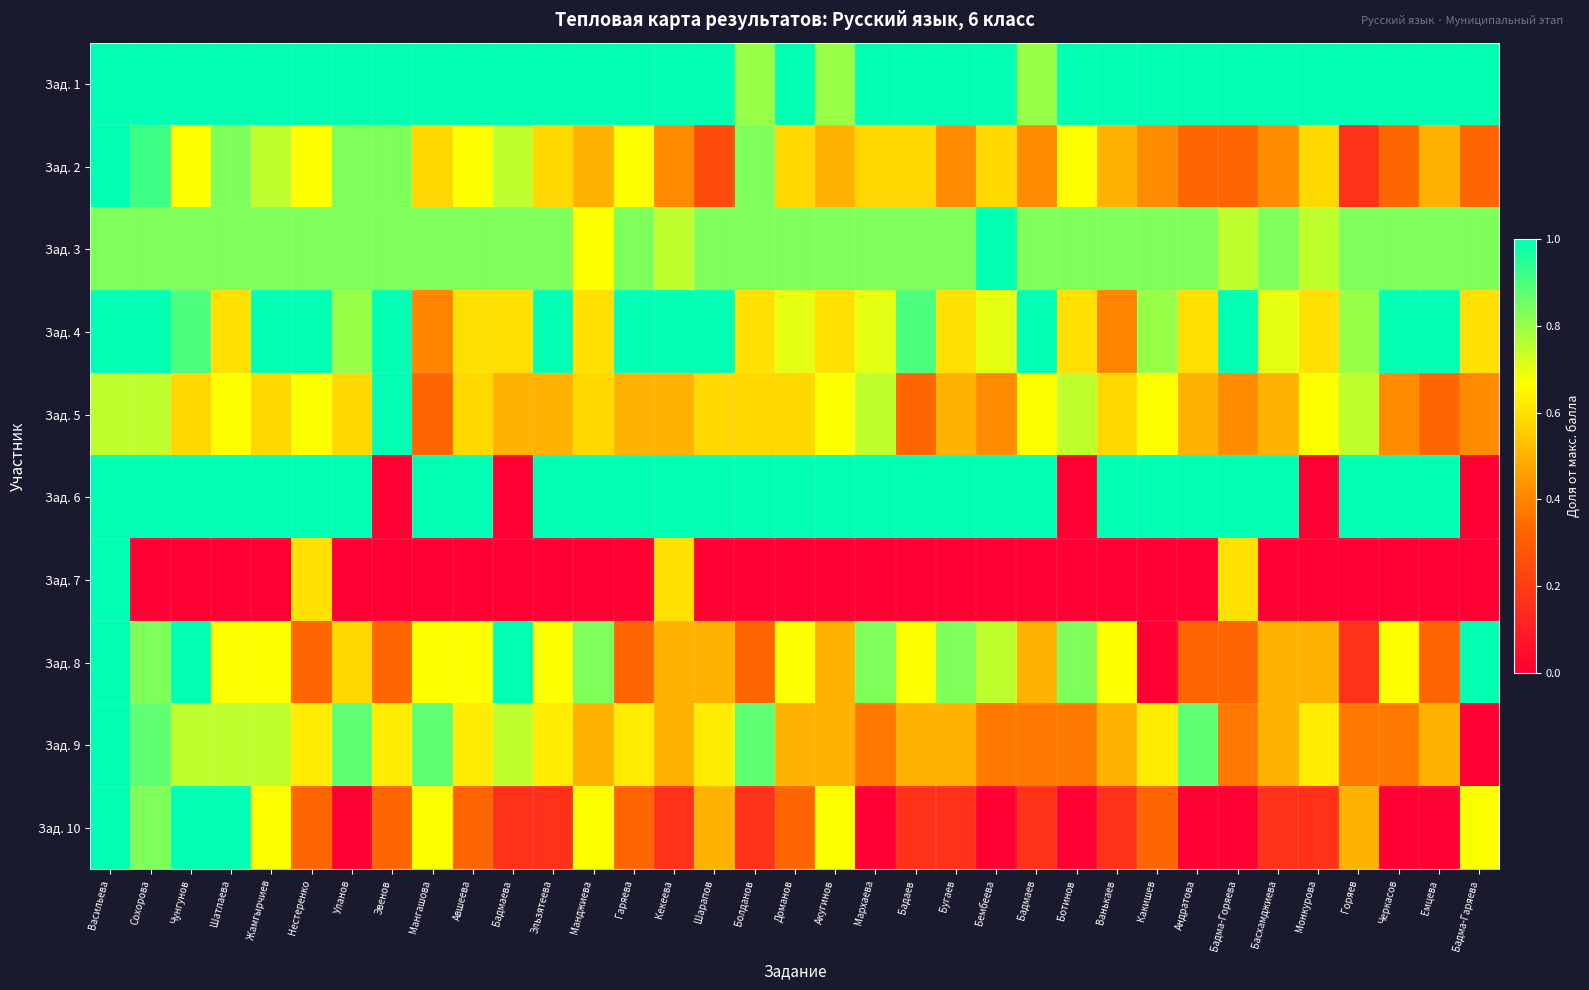

What is the maximum value shown in the chart?

1.0